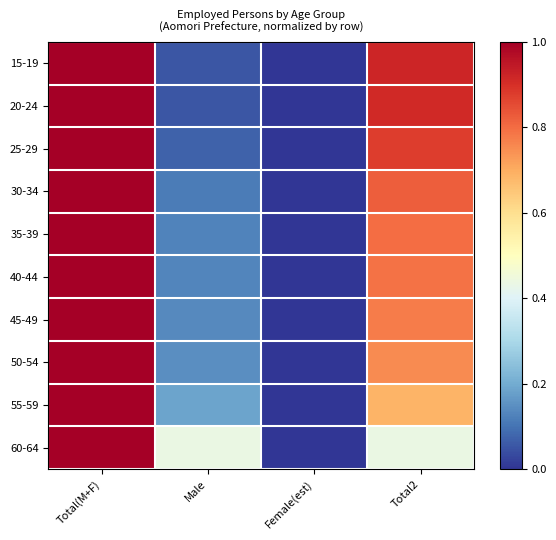

Between Total2 and Total(M+F), which is larger?

Total(M+F)